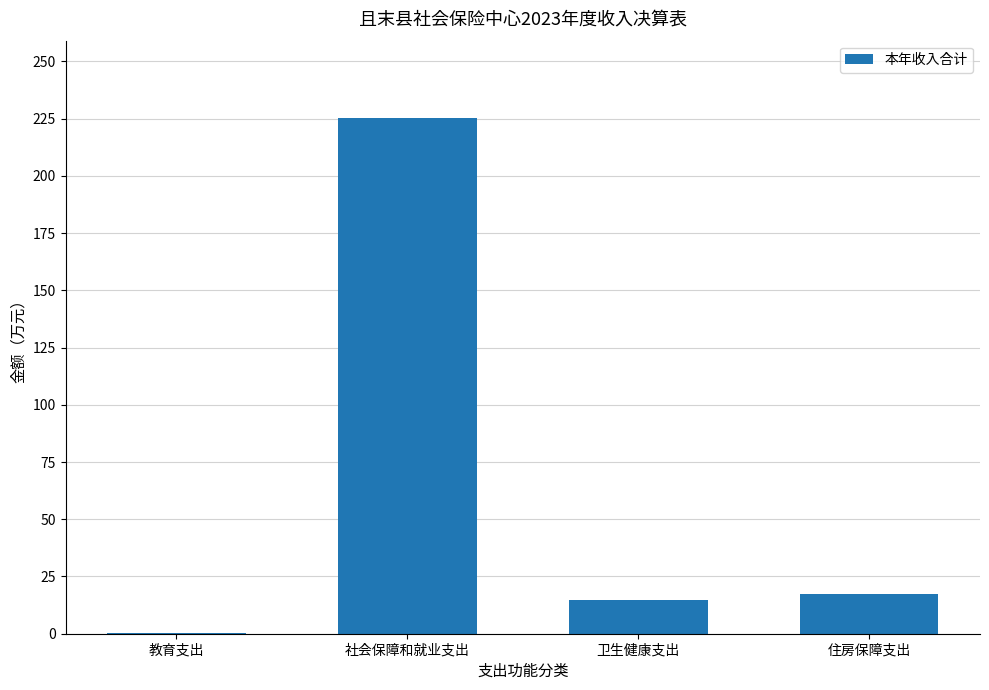

Where is the data nearest to the value 112?

住房保障支出